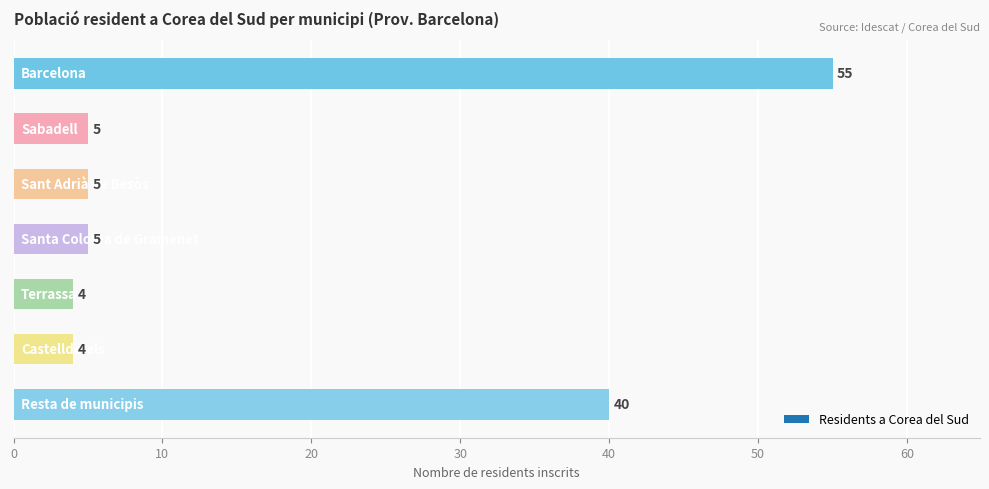

How many values are below 5?

2